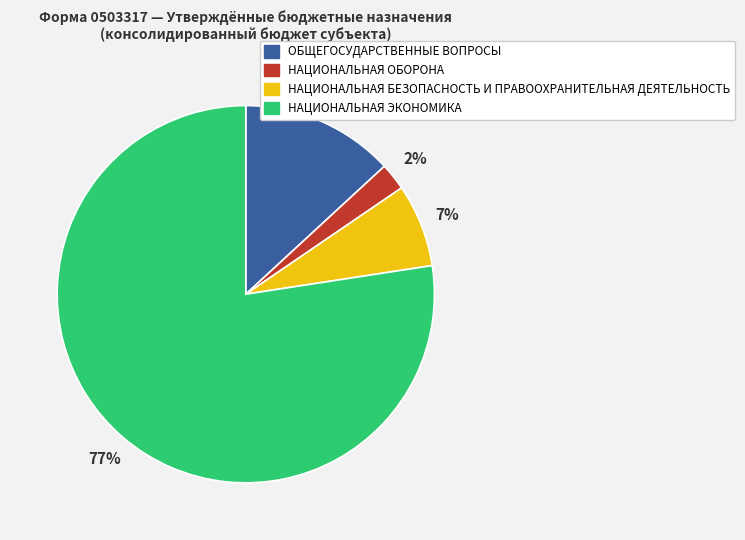

Between НАЦИОНАЛЬНАЯ ЭКОНОМИКА and ОБЩЕГОСУДАРСТВЕННЫЕ ВОПРОСЫ, which is larger?

НАЦИОНАЛЬНАЯ ЭКОНОМИКА